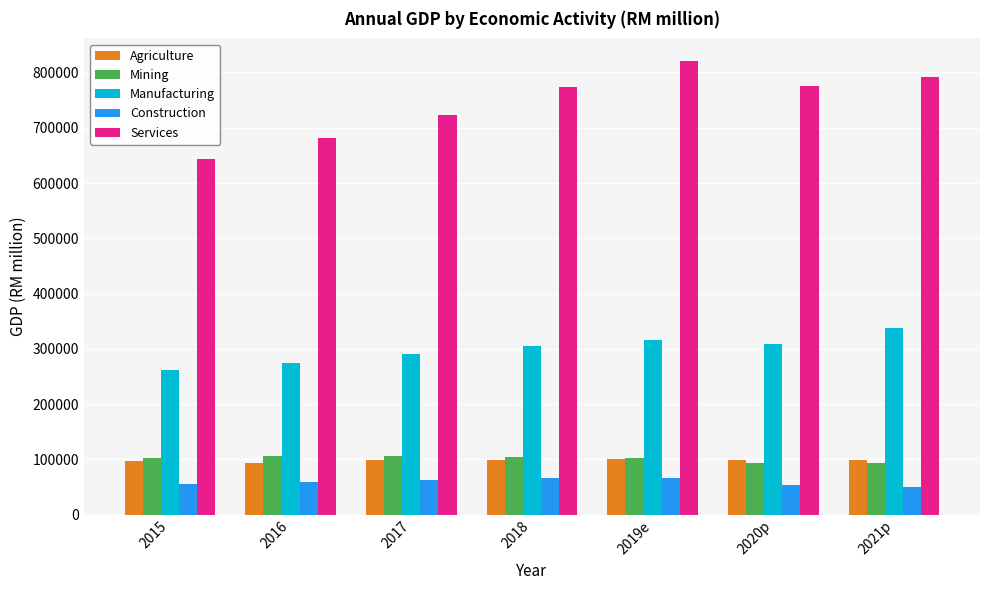

Is the value of Manufacturing at 2015 greater than the value of Construction at 2015?

Yes